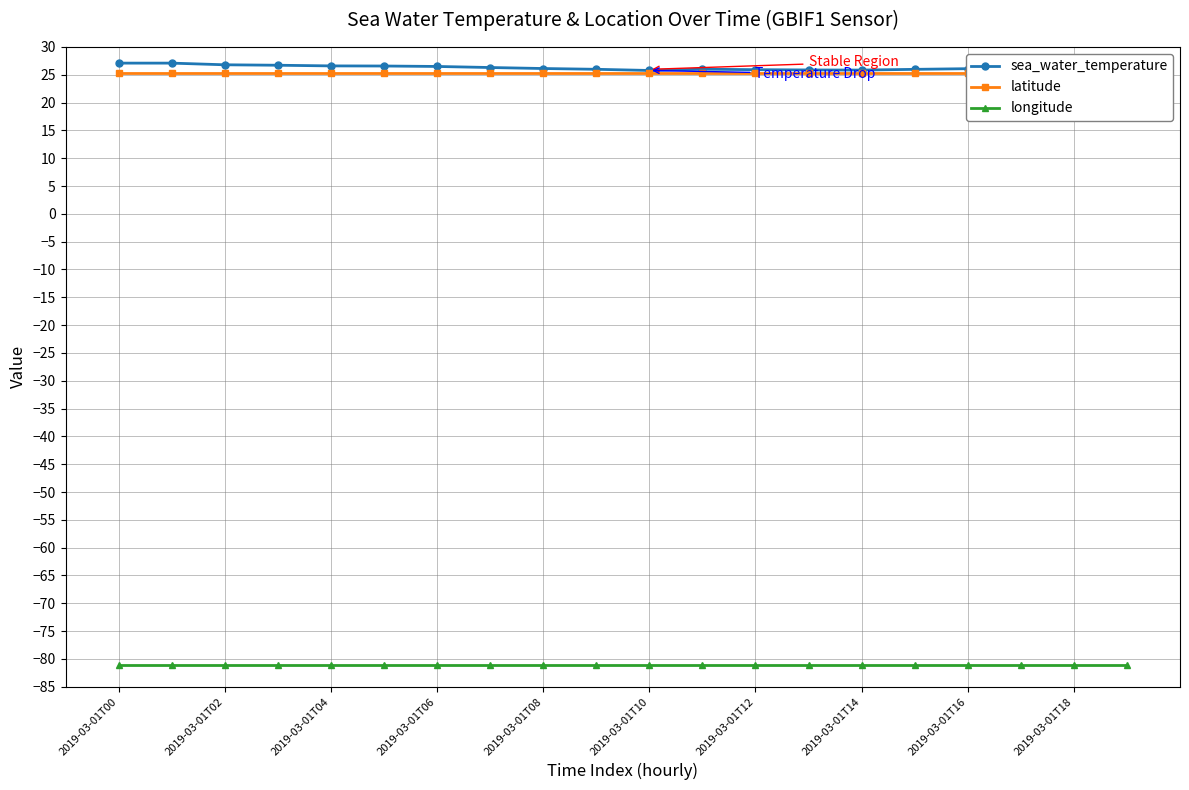

Count the number of categories in the chart.

20